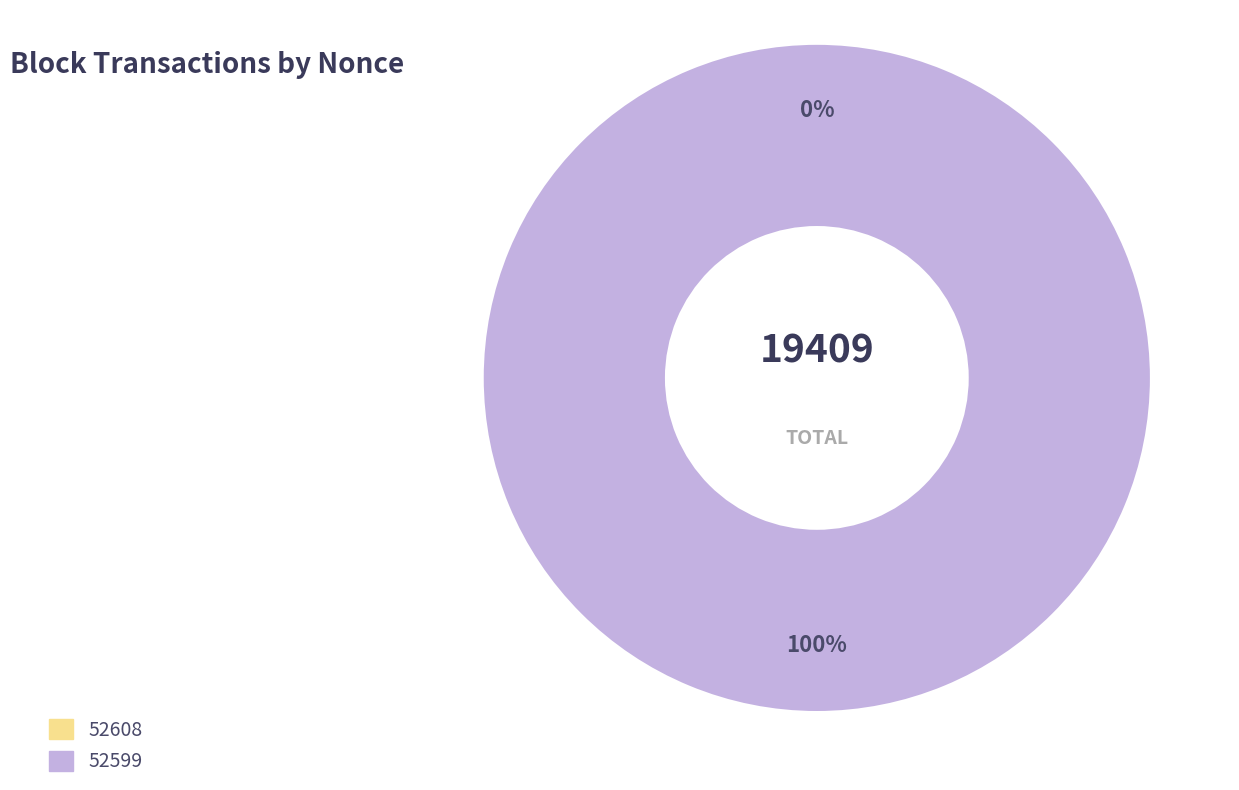

The 52608 slice represents 0% of the pie. True or false?

True